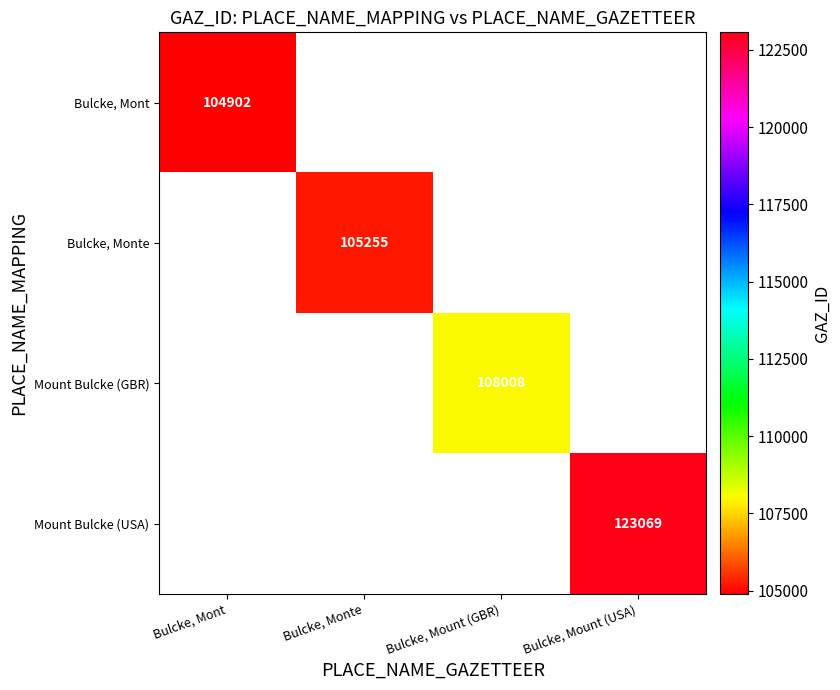

What is the minimum value shown in the chart?

104902.0